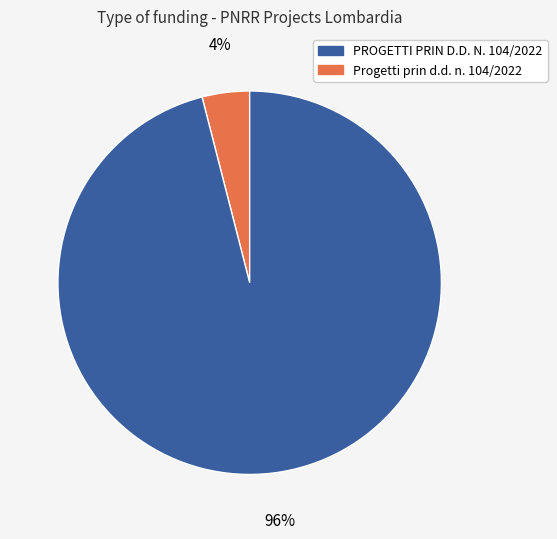

To the nearest percent, what is the average slice percentage?

50%